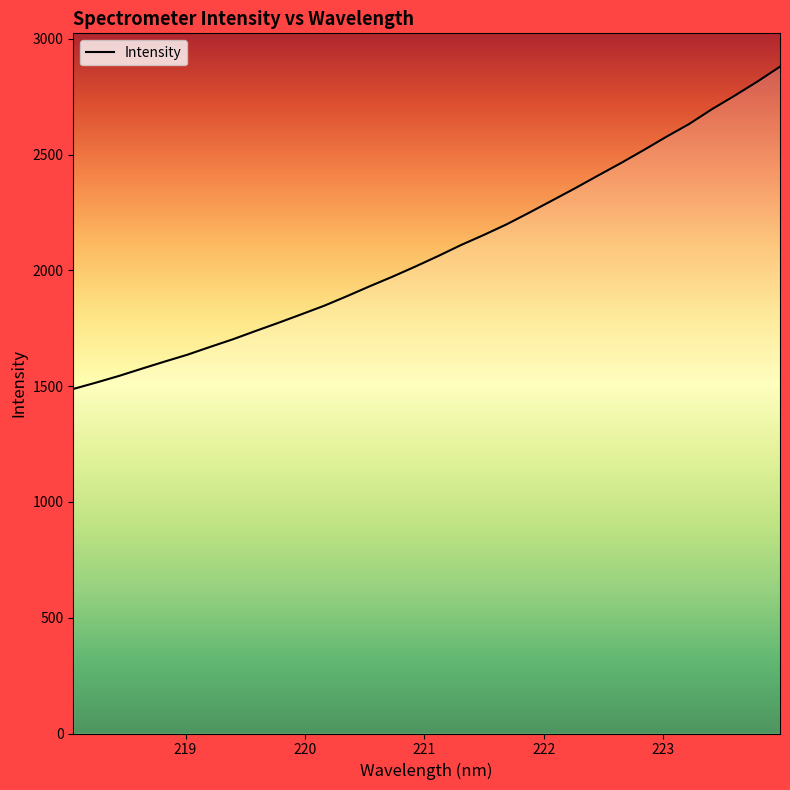

Reading left to right, extract all data points from this chart.

218.0596=1488.2	218.2508=1515.7	218.442=1544.4	218.6332=1575.7	218.8244=1606.4	219.0156=1636.1	219.2067=1669.9	219.3979=1703.0	219.589=1739.0	219.7801=1774.3	219.9712=1810.8	220.1623=1847.8	220.3533=1889.2	220.5444=1932.1	220.7354=1973.5	220.9264=2017.2	221.1174=2062.6	221.3083=2110.0	221.4993=2153.5	221.6902=2199.4	221.8812=2250.2	222.0721=2302.4	222.263=2355.0	222.4538=2409.5	222.6447=2463.1	222.8355=2519.1	223.0264=2577.0	223.2172=2632.1	223.408=2696.0	223.5987=2754.5	223.7895=2815.4	223.9802=2880.3